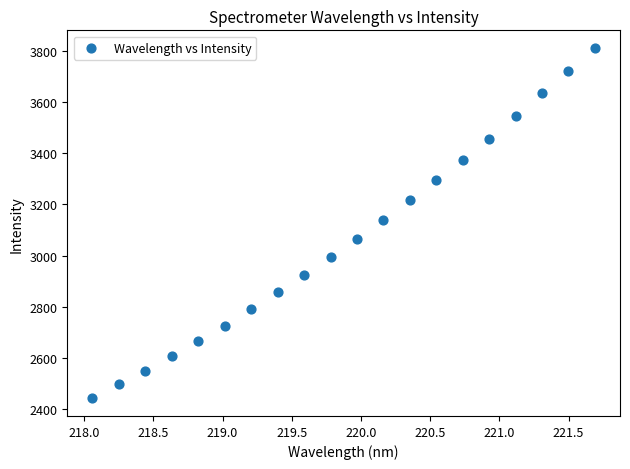

How many points are shown in the scatter plot?

20